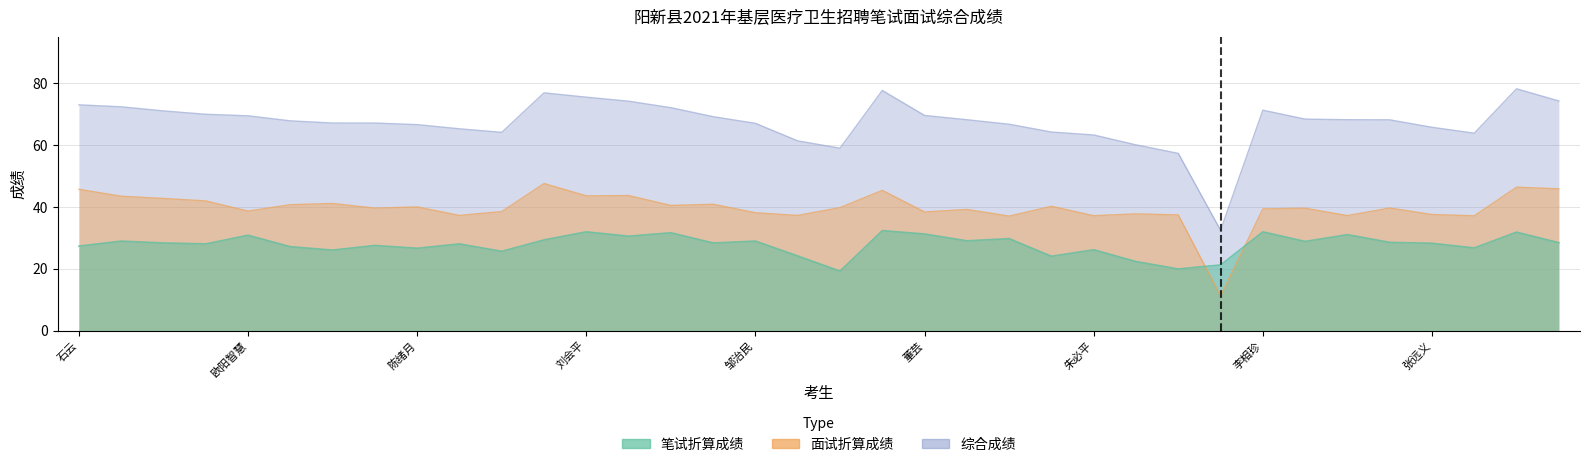

How many data points in 综合成绩 are above 68?

19